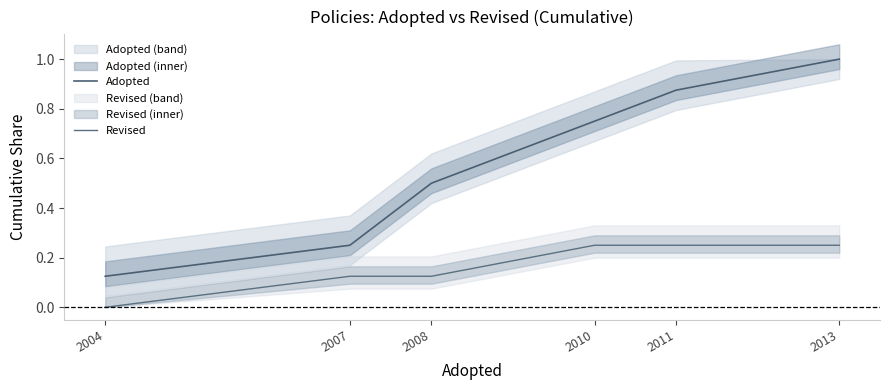

What is the value of the Revised point at the 4th from the left?

0.2